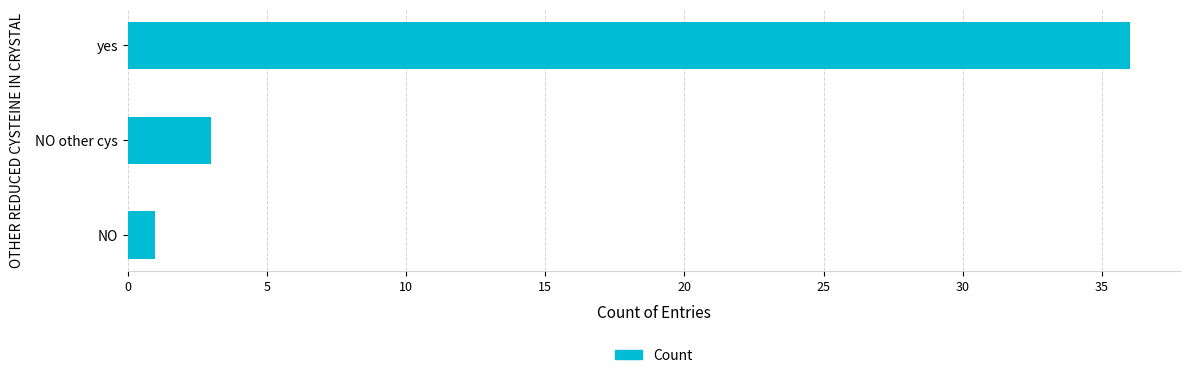

How many series are shown in this chart?

1